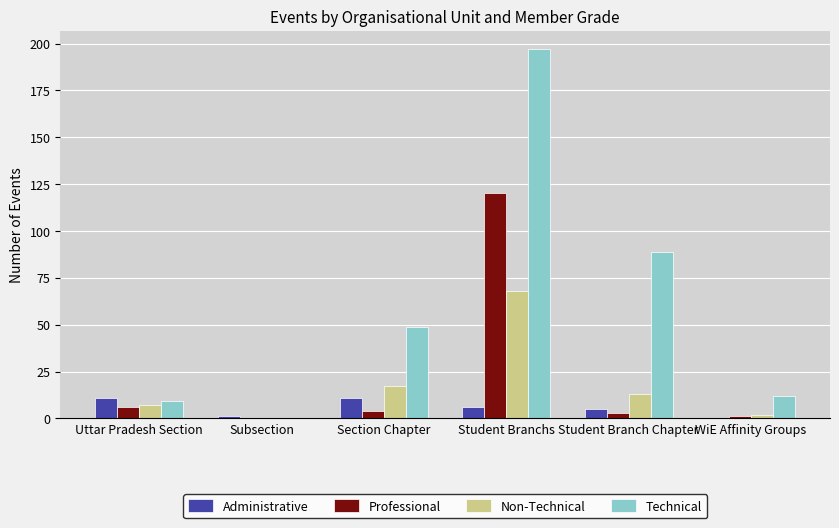

Reading left to right, list all the values displayed in this chart.

Administrative: Uttar Pradesh Section=11	Subsection=1	Section Chapter=11	Student Branchs=6	Student Branch Chapter=5	WiE Affinity Groups=0
Professional: Uttar Pradesh Section=6	Subsection=0	Section Chapter=4	Student Branchs=120	Student Branch Chapter=3	WiE Affinity Groups=1
Non-Technical: Uttar Pradesh Section=7	Subsection=0	Section Chapter=17	Student Branchs=68	Student Branch Chapter=13	WiE Affinity Groups=2
Technical: Uttar Pradesh Section=9	Subsection=0	Section Chapter=49	Student Branchs=197	Student Branch Chapter=89	WiE Affinity Groups=12